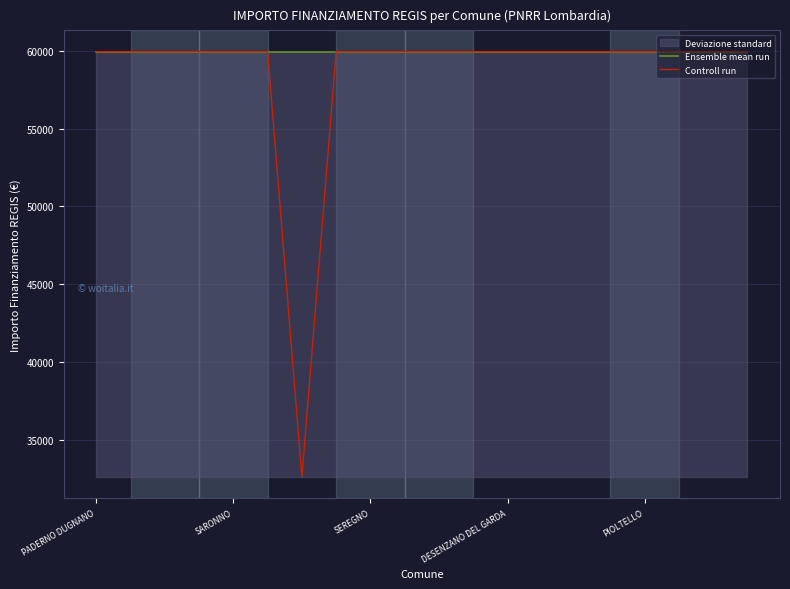

What is the value of the Controll run point at the 5th from the left?

59966